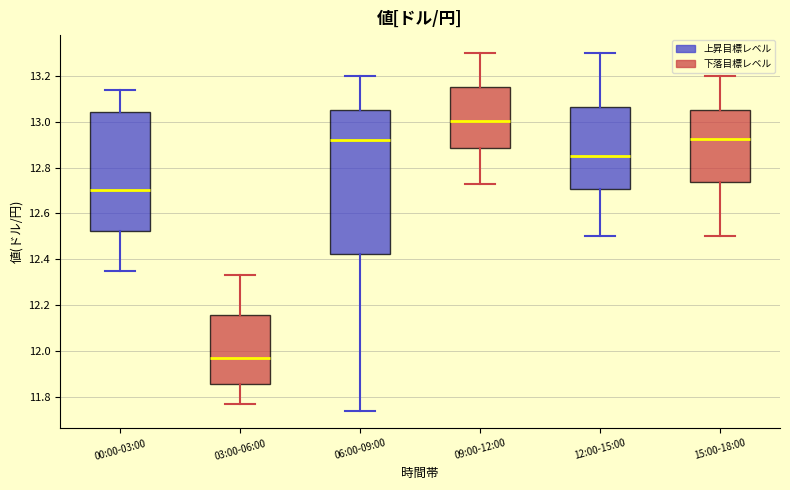

Reading left to right, transcribe this box plot: for each box, give where its median line is, the range the box spans, and where its two whiskers end, as read against the y-axis. The values are not printed on the chart, so give them approximately, as read against the axis.

00:00-03:00: median 12.70, box 12.52 to 13.04, whiskers 12.36 to 13.14
03:00-06:00: median 11.98, box 11.86 to 12.16, whiskers 11.78 to 12.34
06:00-09:00: median 12.92, box 12.42 to 13.06, whiskers 11.74 to 13.20
09:00-12:00: median 13.00, box 12.88 to 13.16, whiskers 12.74 to 13.30
12:00-15:00: median 12.86, box 12.70 to 13.06, whiskers 12.50 to 13.30
15:00-18:00: median 12.92, box 12.74 to 13.06, whiskers 12.50 to 13.20